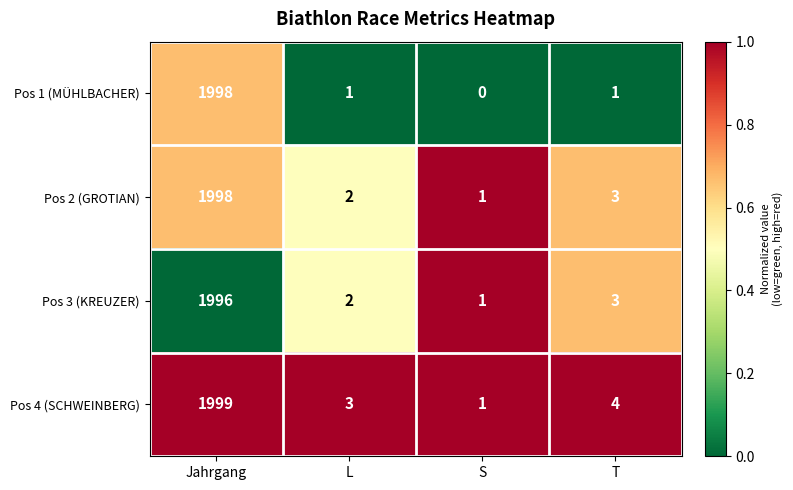

List the series in order of their overall mean, lowest first.

Pos 1 (MÜHLBACHER), Pos 3 (KREUZER), Pos 2 (GROTIAN), Pos 4 (SCHWEINBERG)